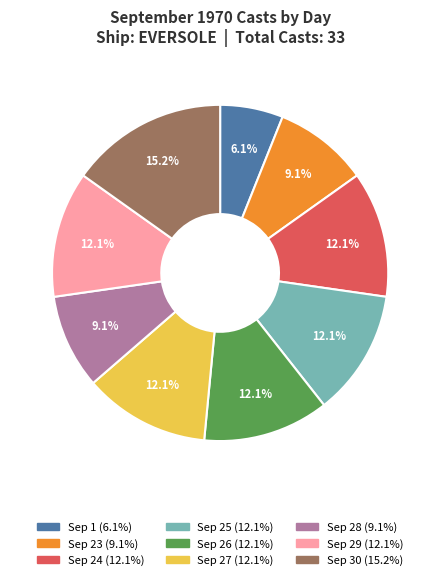

Is there any slice that represents more than half of the pie?

No